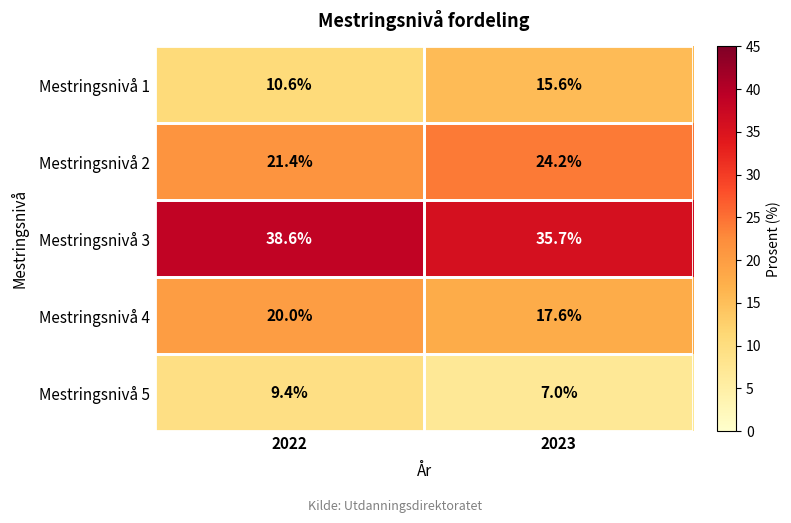

At which label is Mestringsnivå 4 closest to 18?

2023